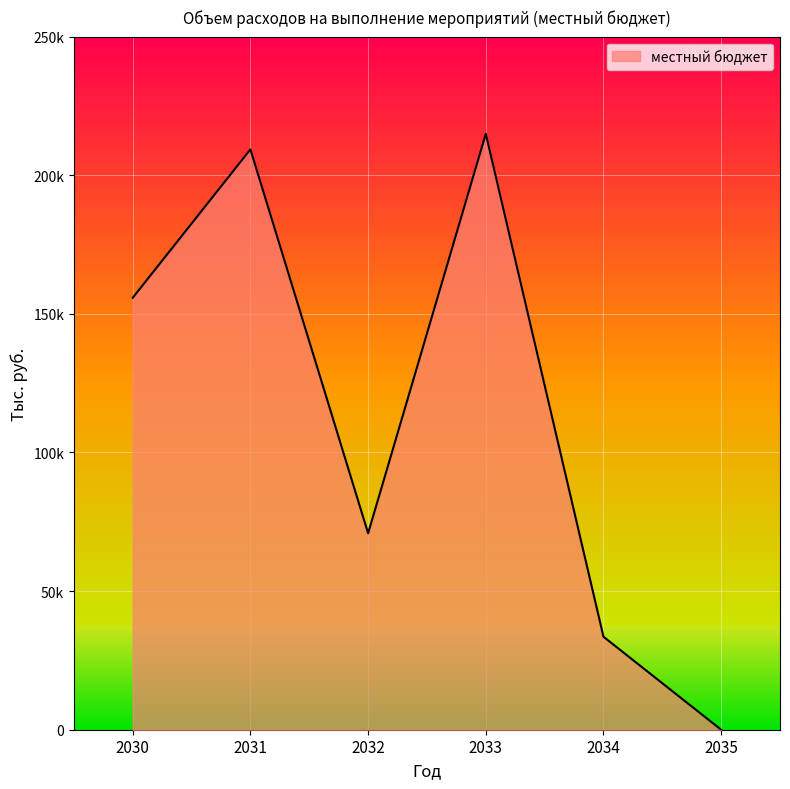

How many points are higher than both their immediate neighbors (excluding endpoints)?

2